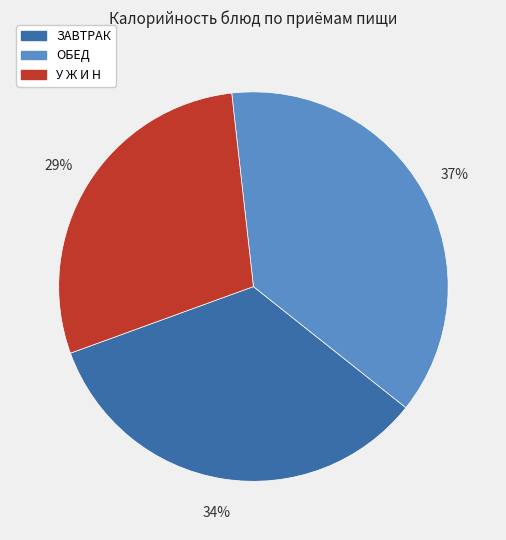

Is there a majority slice in this chart?

No